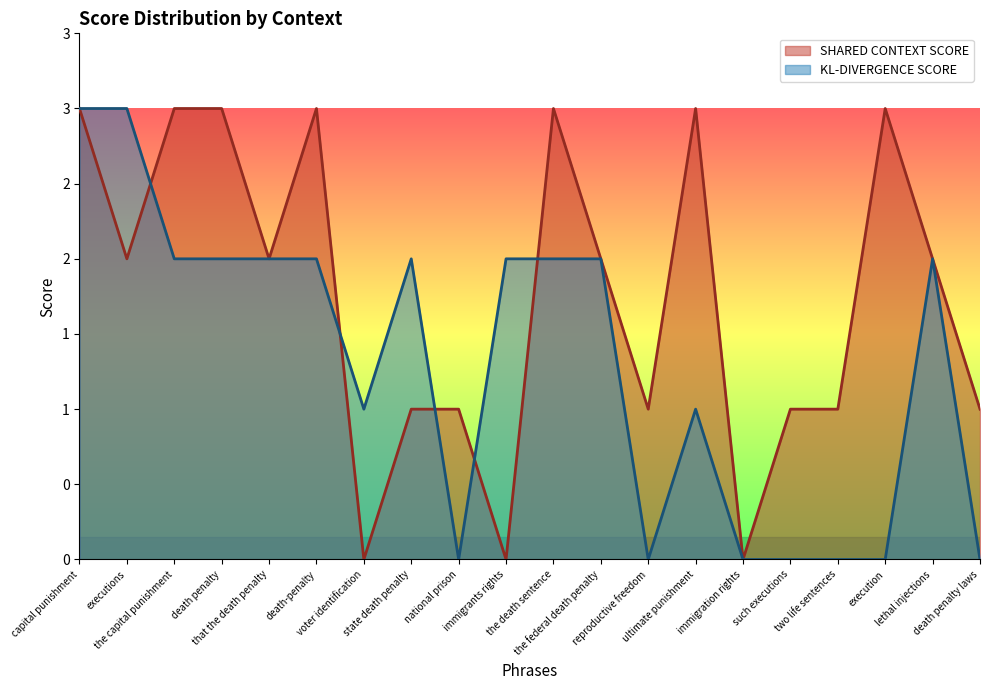

List the labels in order of KL-DIVERGENCE SCORE value, largest first.

capital punishment, executions, the capital punishment, death penalty, that the death penalty, death-penalty, state death penalty, immigrants rights, the death sentence, the federal death penalty, lethal injections, voter identification, ultimate punishment, national prison, reproductive freedom, immigration rights, such executions, two life sentences, execution, death penalty laws